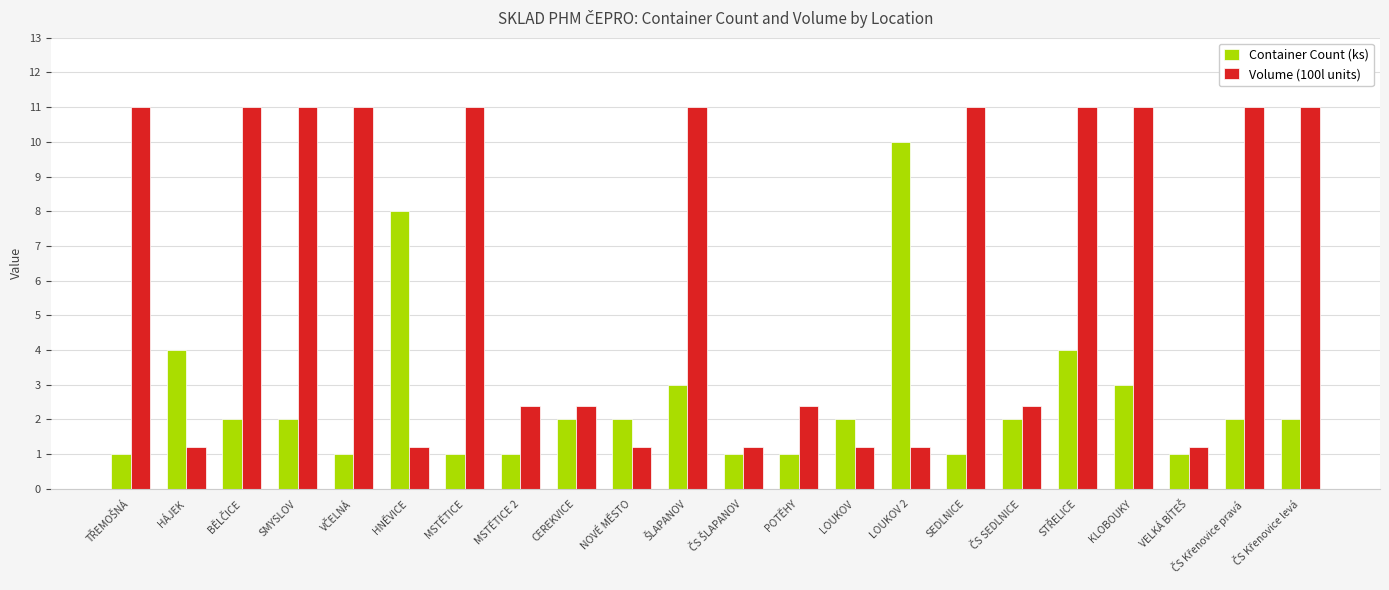

What is the difference between the second highest and minimum values in the Container Count (ks) series?

7.0